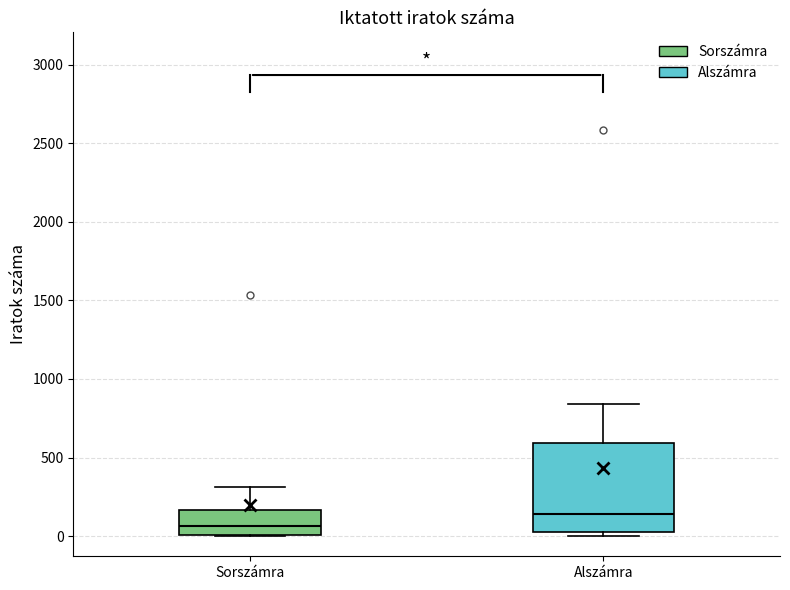

Reading left to right, transcribe this box plot: for each box, give where its median line is, the range the box spans, and where its two whiskers end, as read against the y-axis. The values are not printed on the chart, so give them approximately, as read against the axis.

Sorszámra: median 50, box 0 to 150, whiskers 0 to 300
Alszámra: median 150, box 50 to 600, whiskers 0 to 850